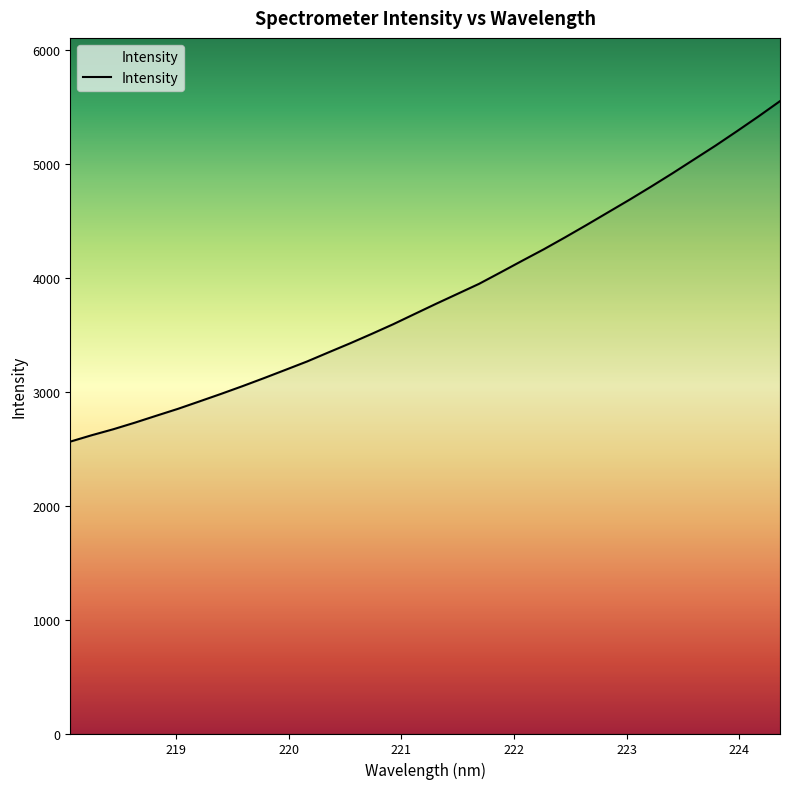

Is this an area chart (filled region under the line)?

No